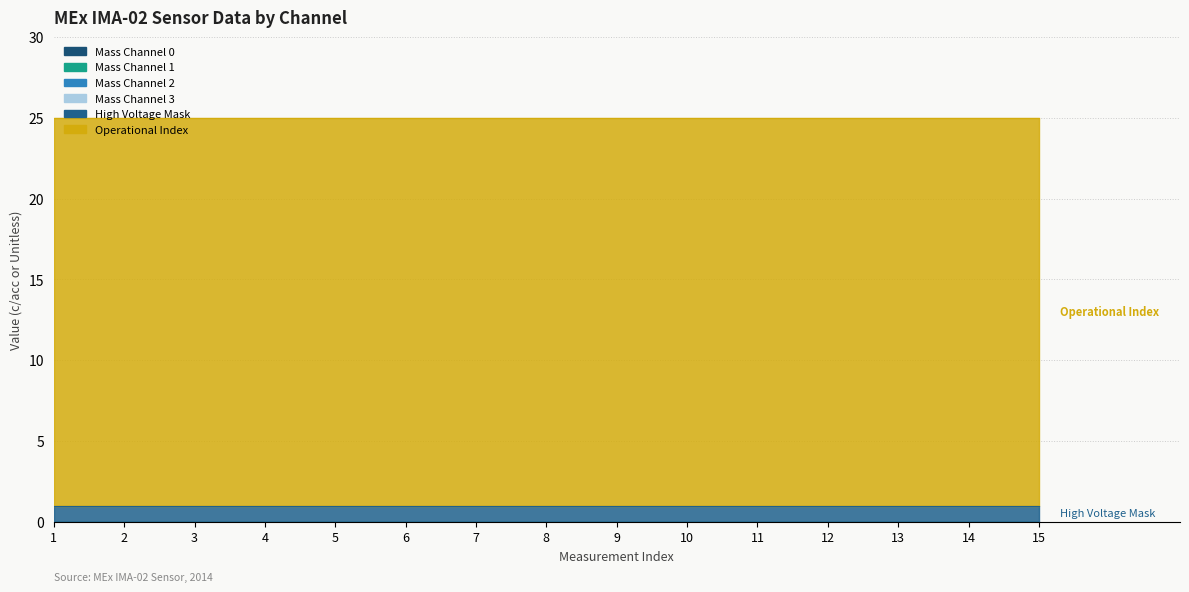

How many distinct data groups are displayed?

6